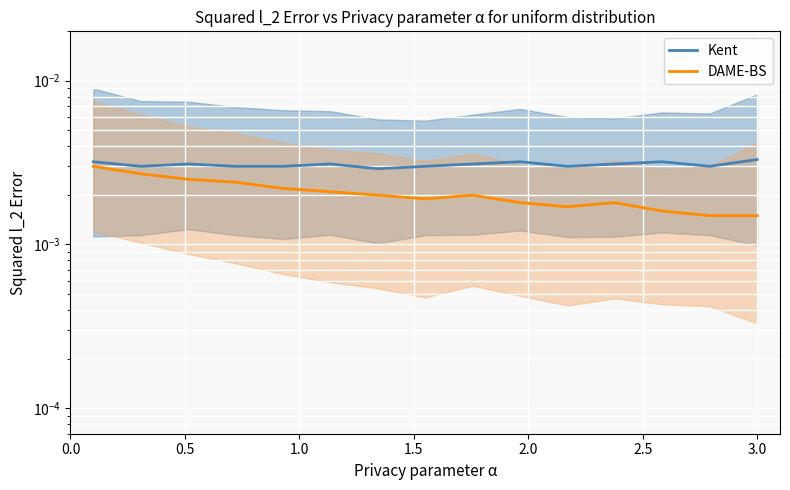

True or false: DAME-BS and Kent cross at least once.

False